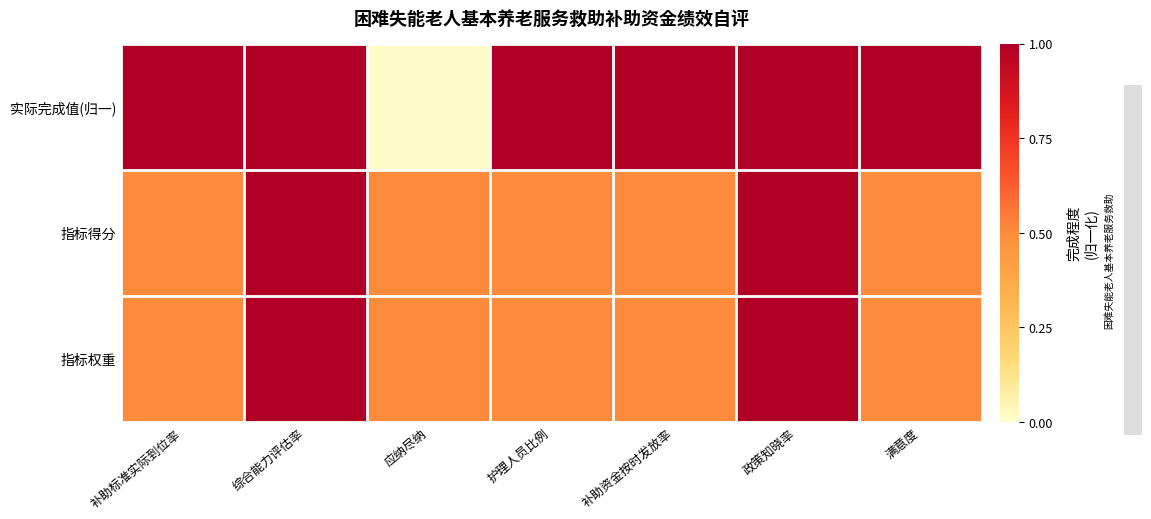

Reading left to right, what are all the values shown in this chart?

指标权重: 补助标准实际到位率=0.5	综合能力评估率=1.0	应纳尽纳=0.5	护理人员比例=0.5	补助资金按时发放率=0.5	政策知晓率=1.0	满意度=0.5
指标得分: 补助标准实际到位率=0.5	综合能力评估率=1.0	应纳尽纳=0.5	护理人员比例=0.5	补助资金按时发放率=0.5	政策知晓率=1.0	满意度=0.5
实际完成值(归一): 补助标准实际到位率=1.0	综合能力评估率=1.0	应纳尽纳=0.0	护理人员比例=1.0	补助资金按时发放率=1.0	政策知晓率=1.0	满意度=1.0